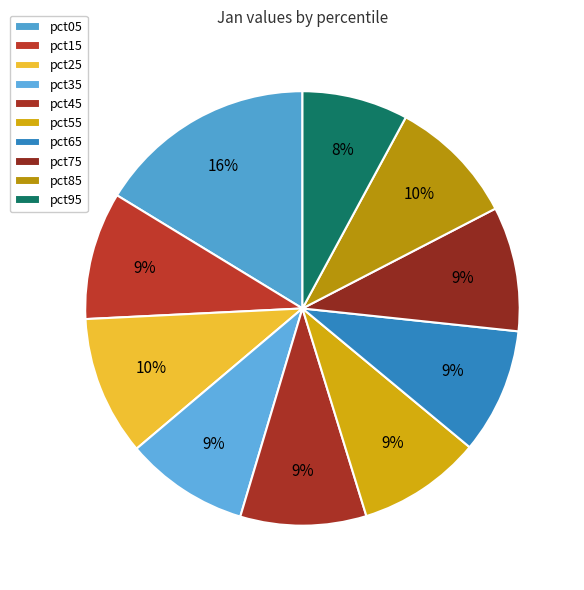

How many segments does this pie chart have?

10